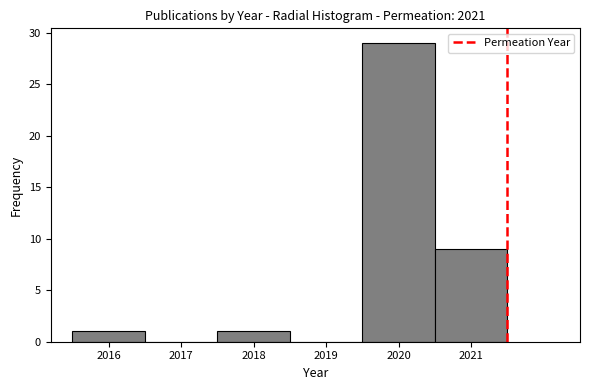

How tall is the bar that spans 2019.5 to 2020.5 on the x-axis? The values are not printed on the chart, so give them approximately, as read against the axis.

29